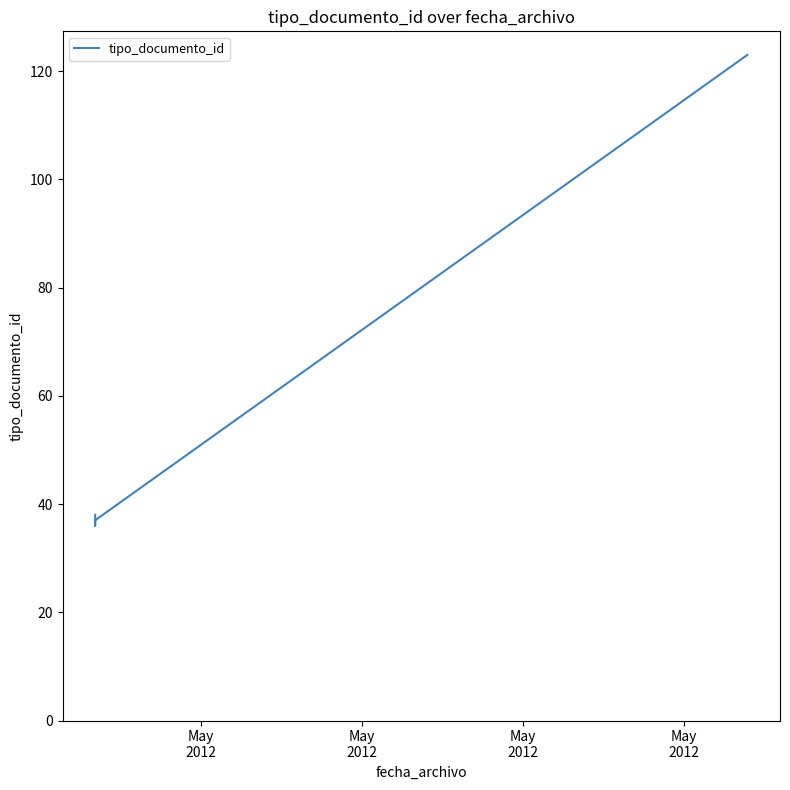

What is the approximate value at May
2012, to the nearest 5?

35